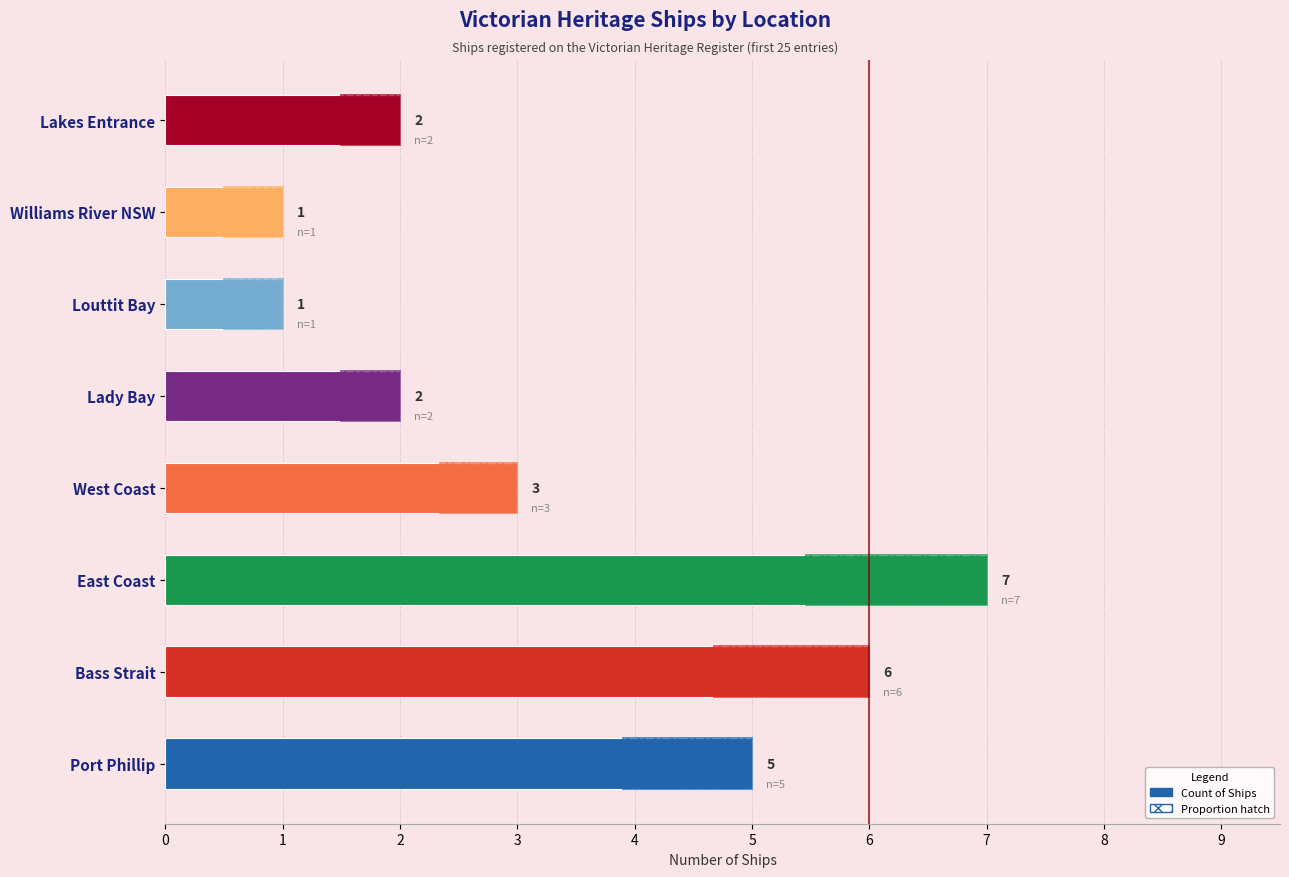

What is the difference between the maximum and minimum values?

6